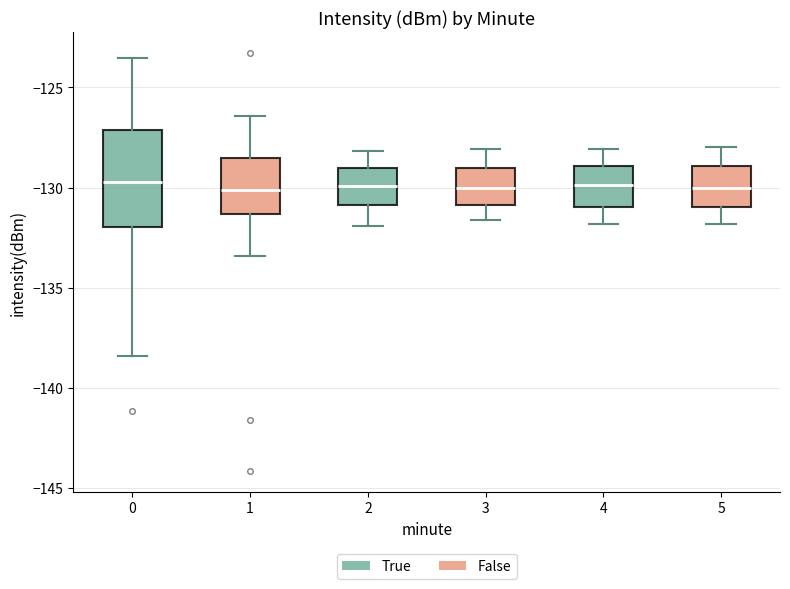

Where does the upper whisker of the box at x = 1 end on the y-axis? The values are not printed on the chart, so give them approximately, as read against the axis.

-126.5